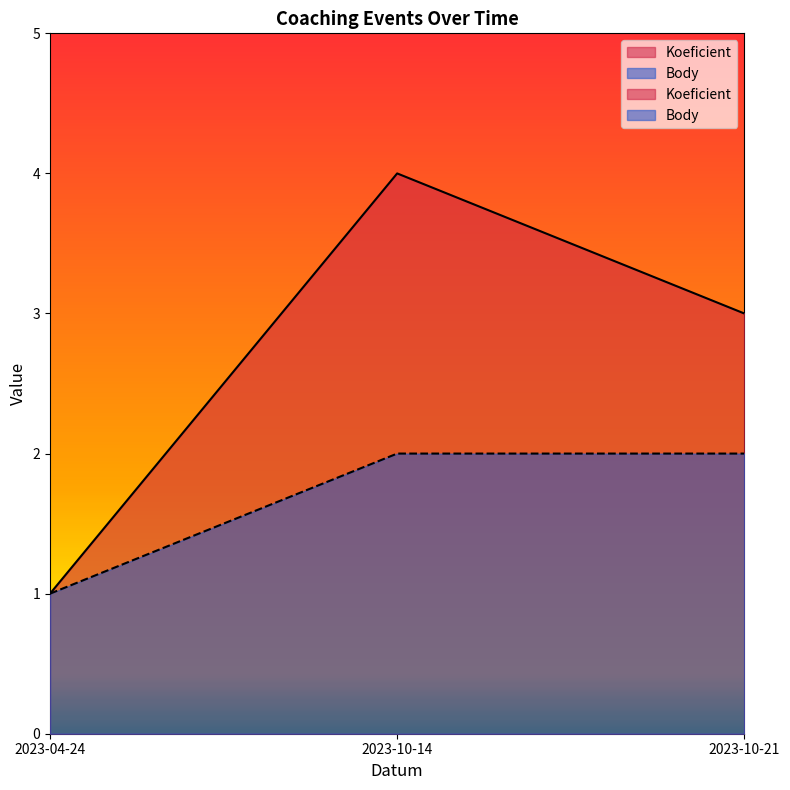

Which series changed the most between 2023-04-24 and 2023-10-21?

Koeficient